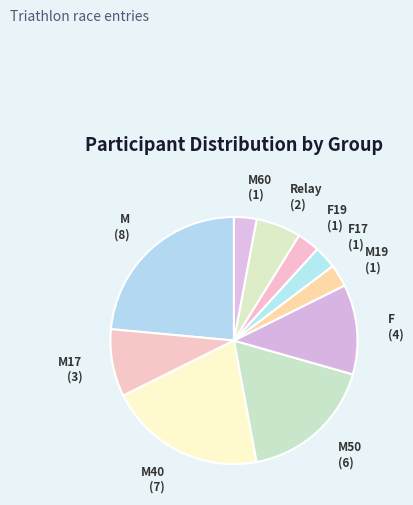

How many segments does this pie chart have?

10